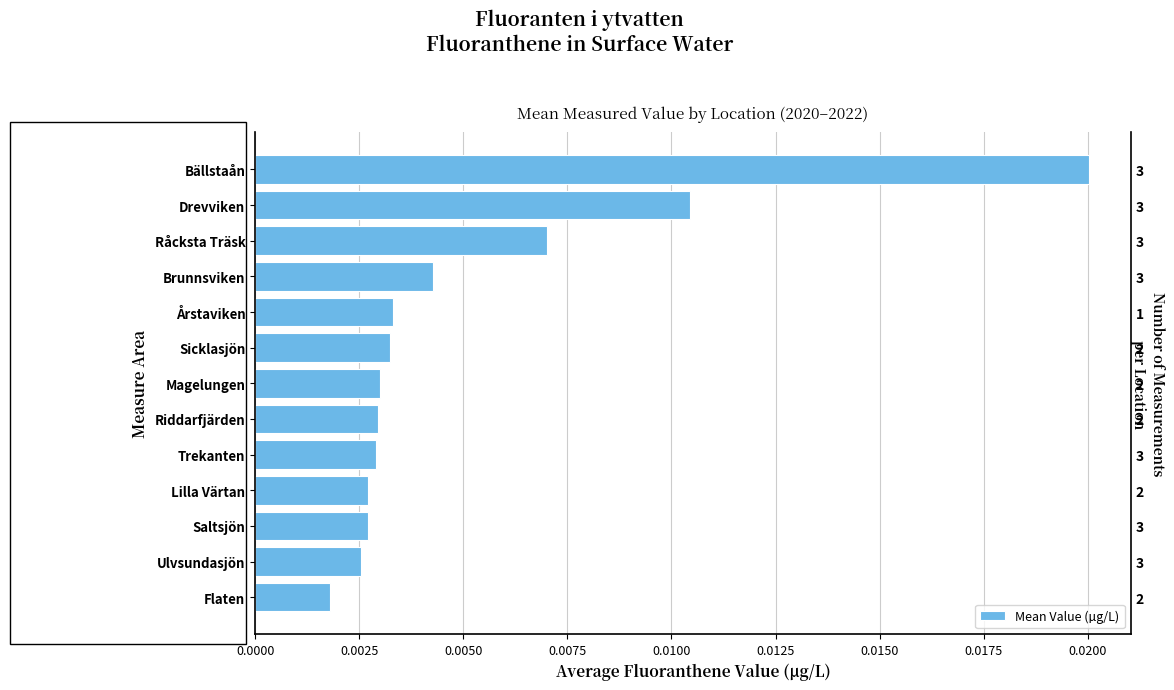

Does the chart contain any negative values?

No